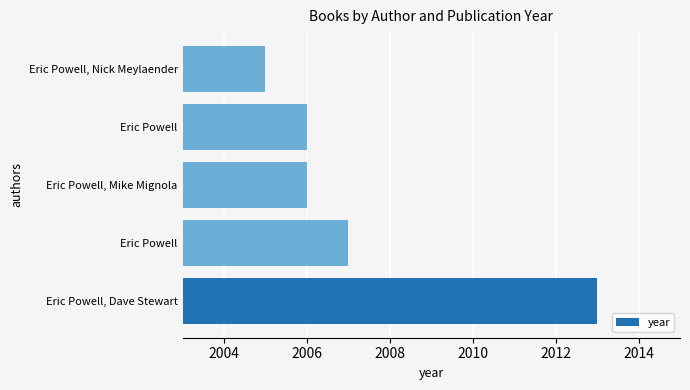

Count the number of categories in the chart.

5